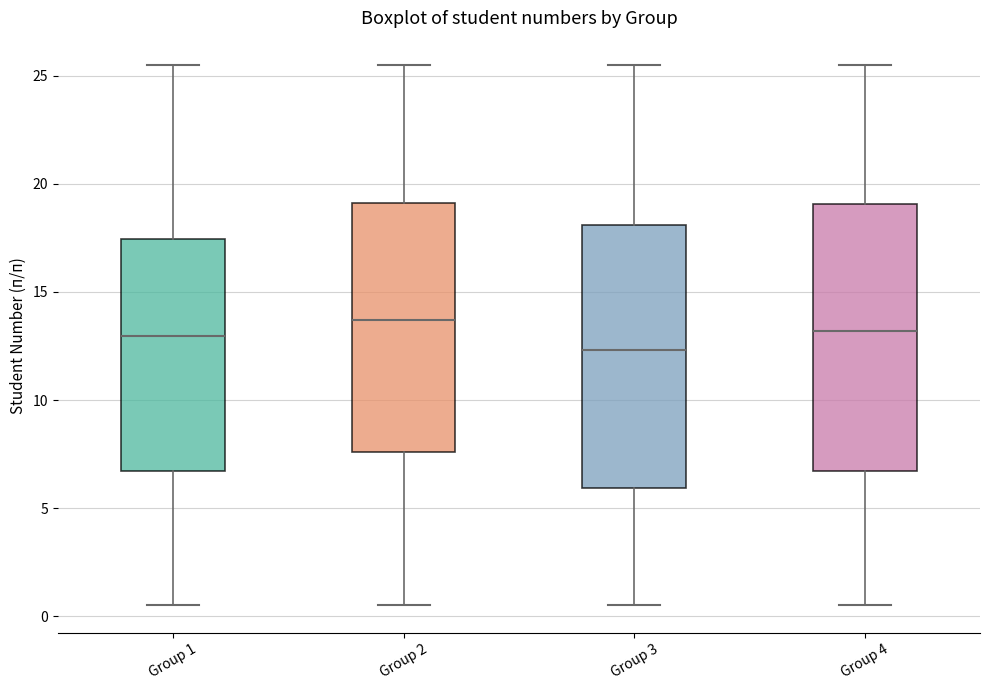

Where does the upper whisker of the box for Group 3 end on the y-axis? The values are not printed on the chart, so give them approximately, as read against the axis.

25.5